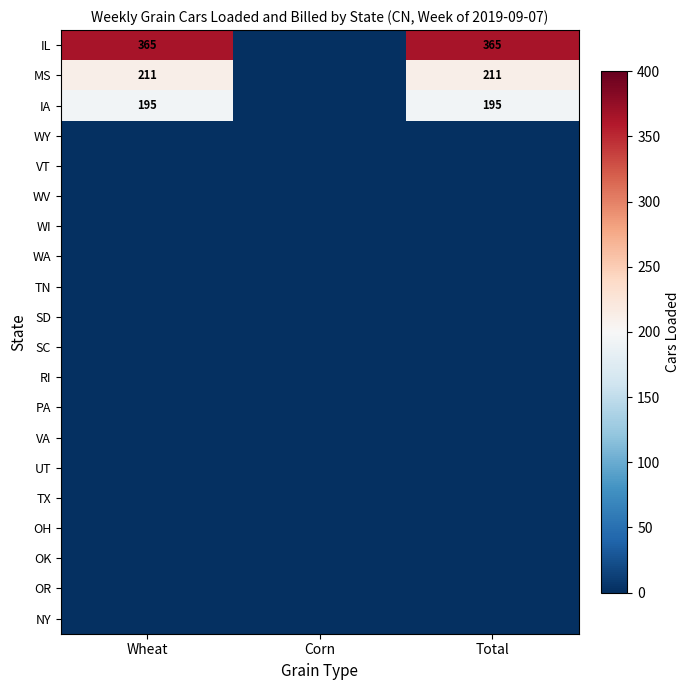

True or false: IL has a value of 498 at Wheat.

False